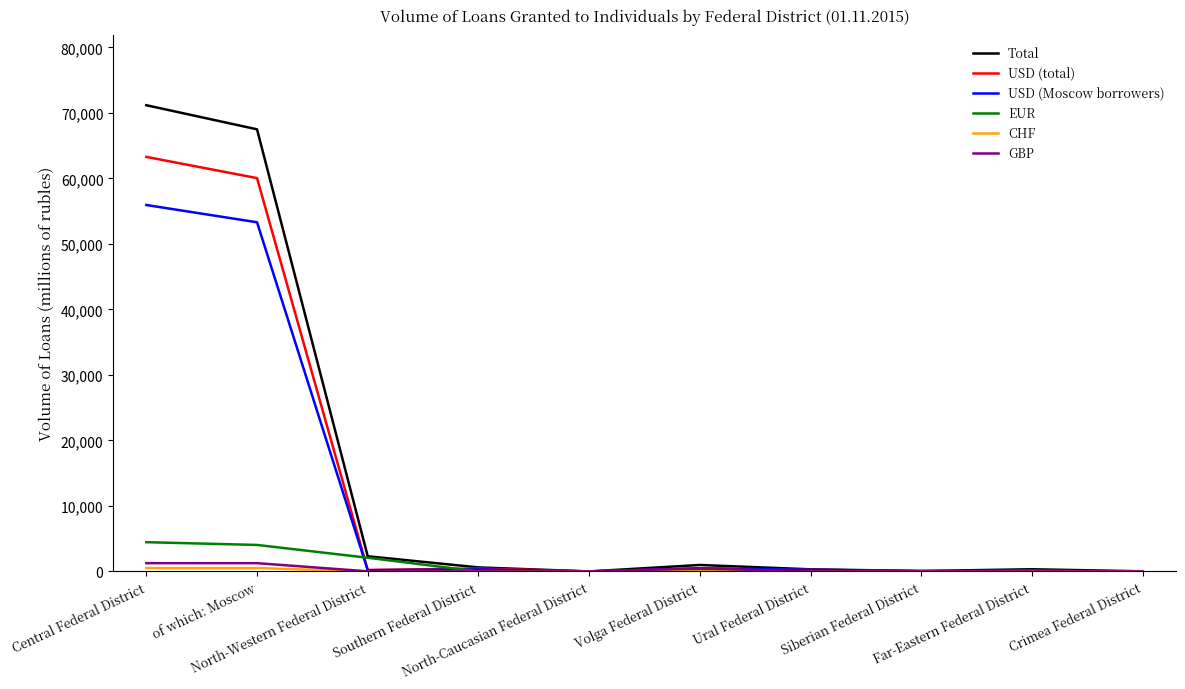

What is the maximum value for USD (total)?

63297